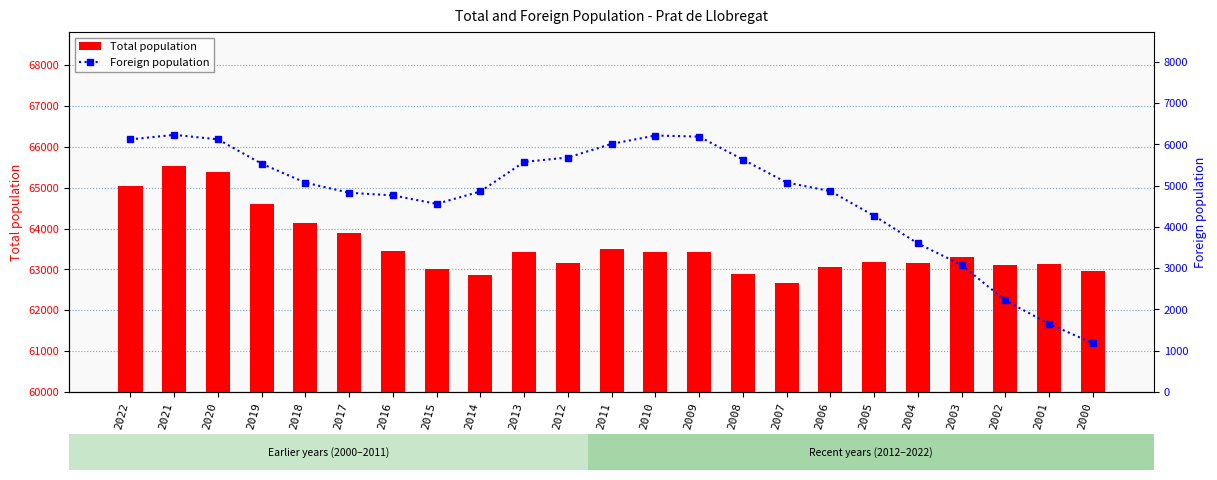

Rank the categories by Foreign population value from lowest to highest.

2000, 2001, 2002, 2003, 2004, 2005, 2015, 2016, 2017, 2014, 2006, 2018, 2007, 2019, 2013, 2008, 2012, 2011, 2022, 2020, 2009, 2010, 2021